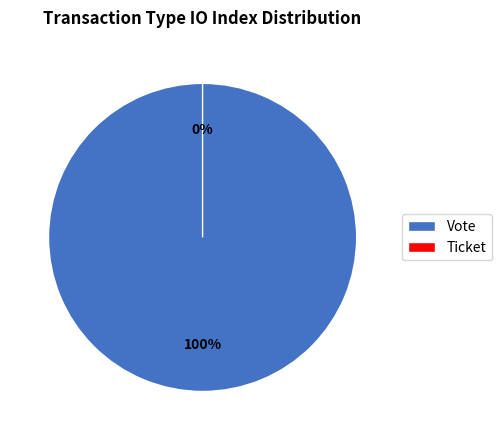

Which category has the smallest portion of the pie?

Ticket